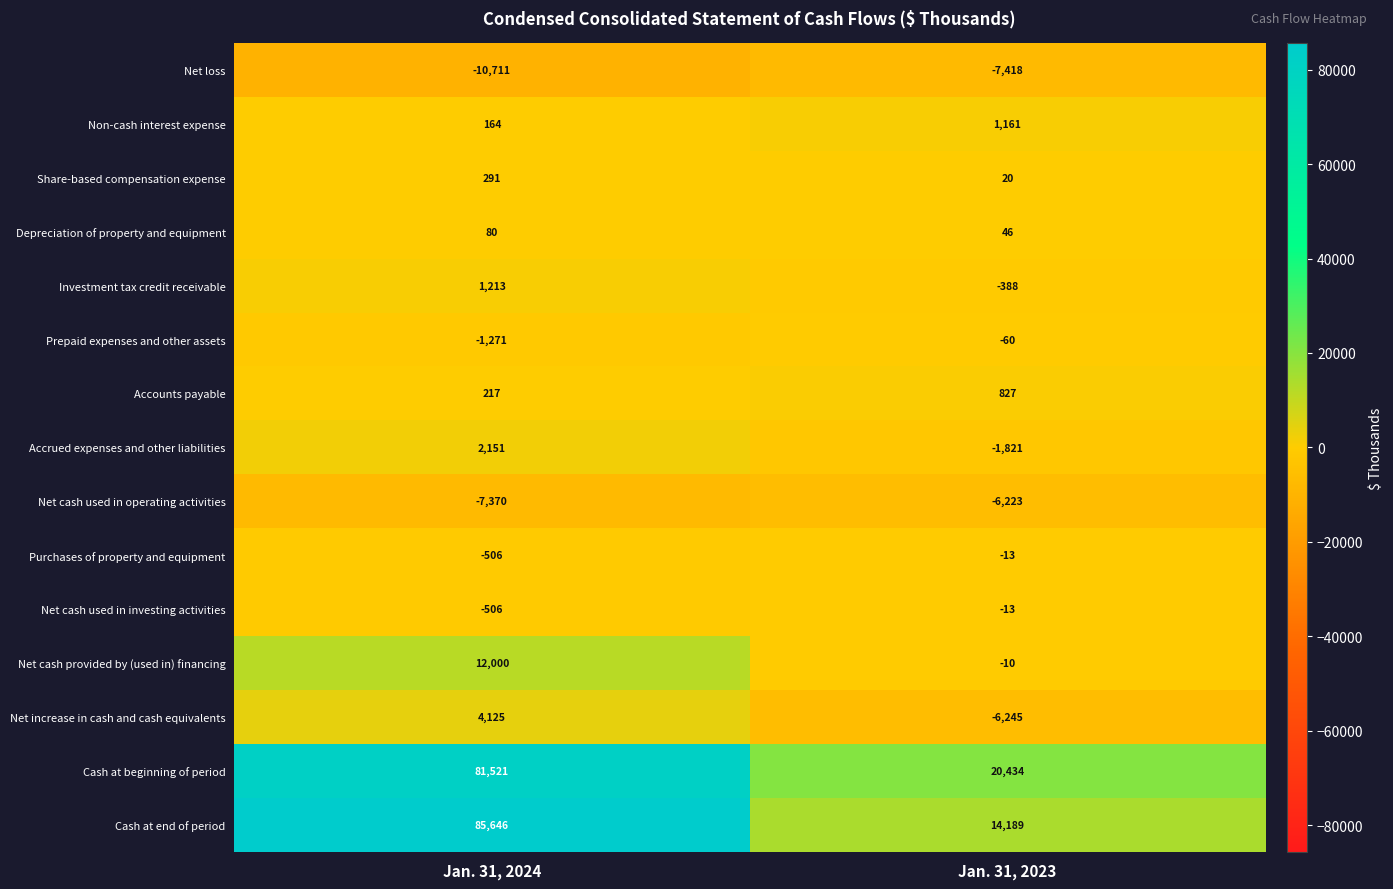

The value of Net cash used in operating activities at Jan. 31, 2024 is -7370. True or false?

True